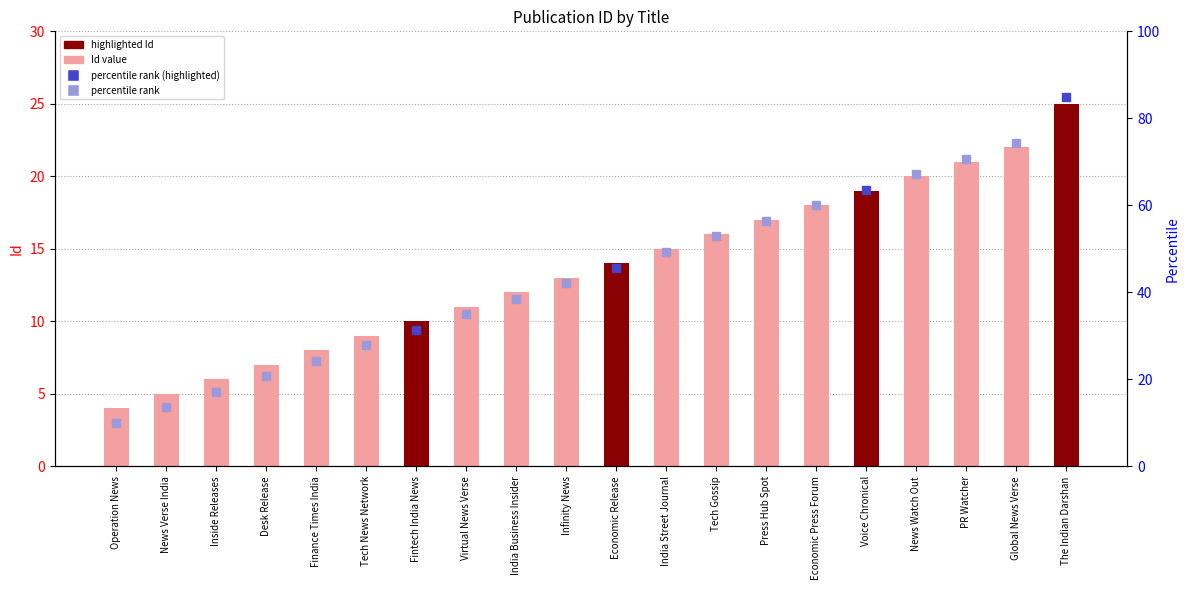

Reading left to right, list all the values displayed in this chart.

Operation News=4	News Verse India=5	Inside Releases=6	Desk Release=7	Finance Times India=8	Tech News Network=9	Fintech India News=10	Virtual News Verse=11	India Business Insider=12	Infinity News=13	Economic Release=14	India Street Journal=15	Tech Gossip=16	Press Hub Spot=17	Economic Press Forum=18	Voice Chronical=19	News Watch Out=20	PR Watcher=21	Global News Verse=22	The Indian Darshan=25